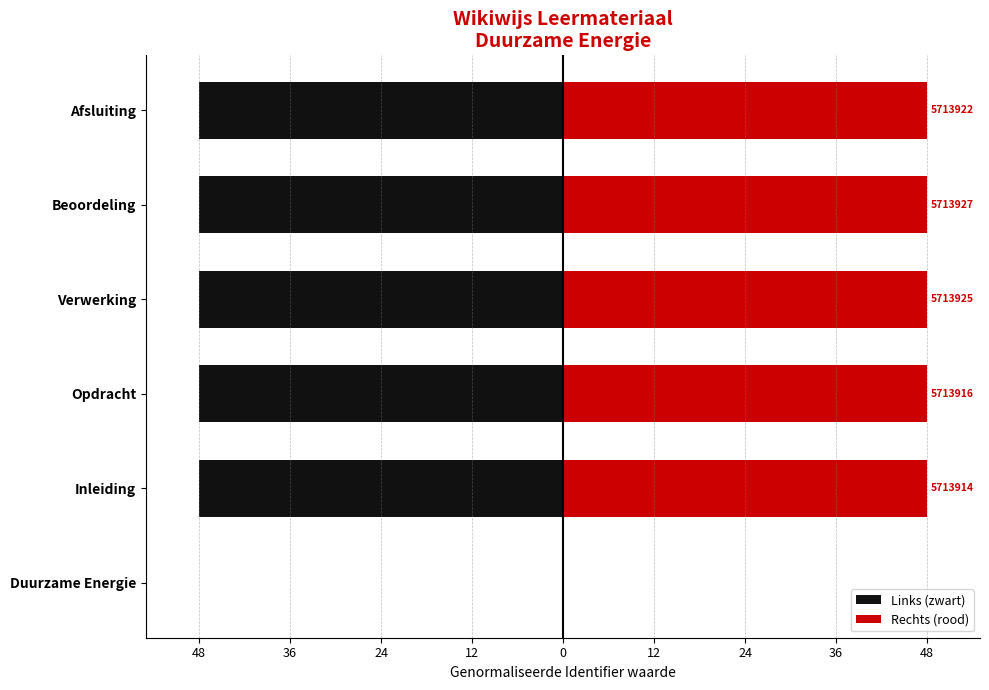

What is the difference between the highest and lowest values at Afsluiting?

96.0